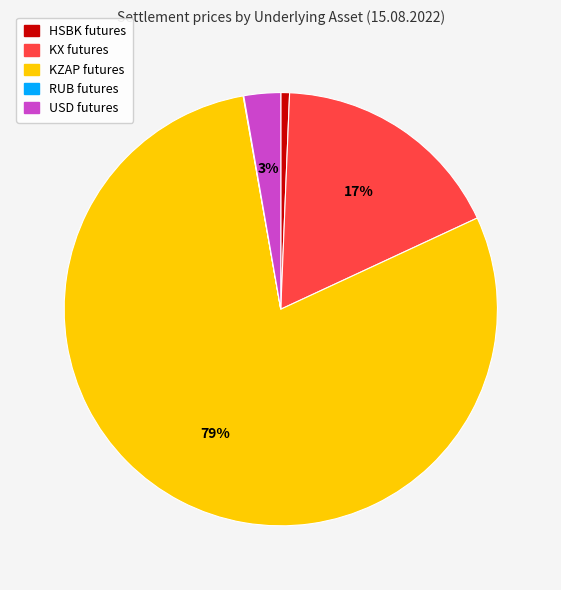

To the nearest percent, what is the difference between the largest and smallest slice percentages?

79%